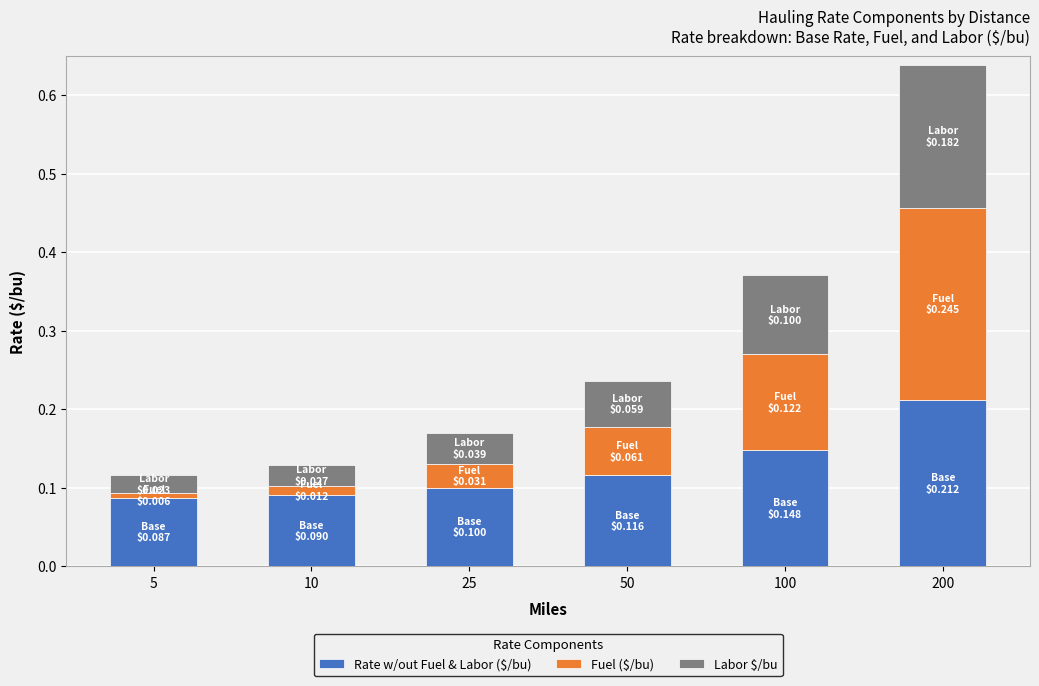

How many categories are shown in the chart?

6